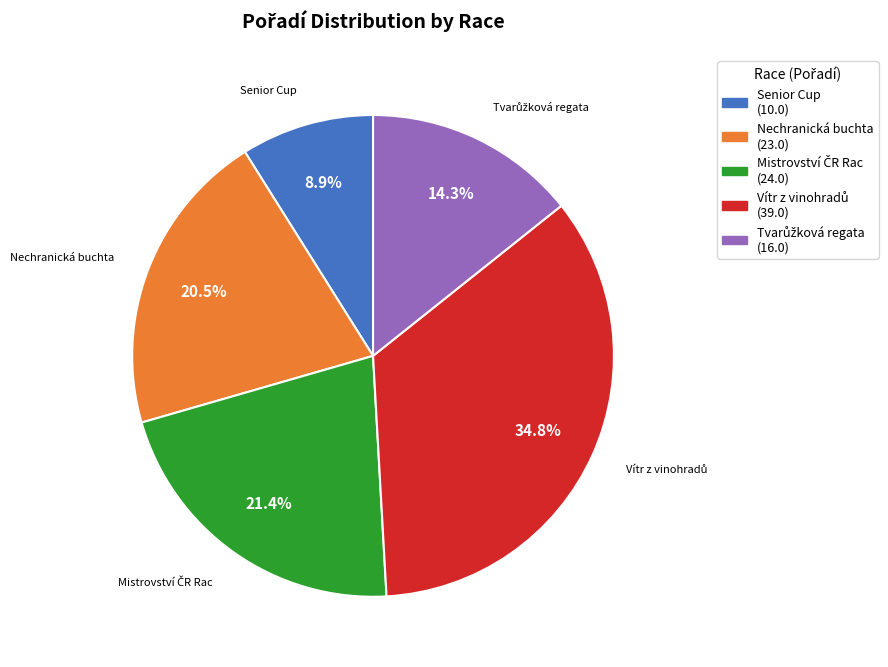

Between Nechranická buchta (23.0) and Senior Cup (10.0), which is larger?

Nechranická buchta (23.0)